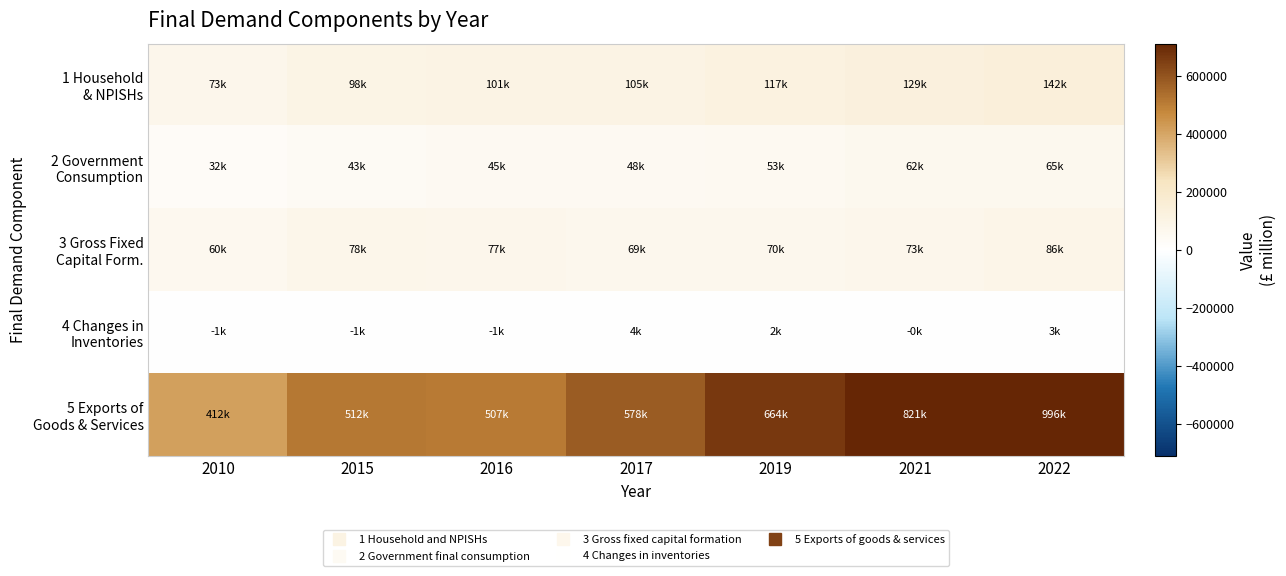

At which category is the sum across all series the highest?

2022